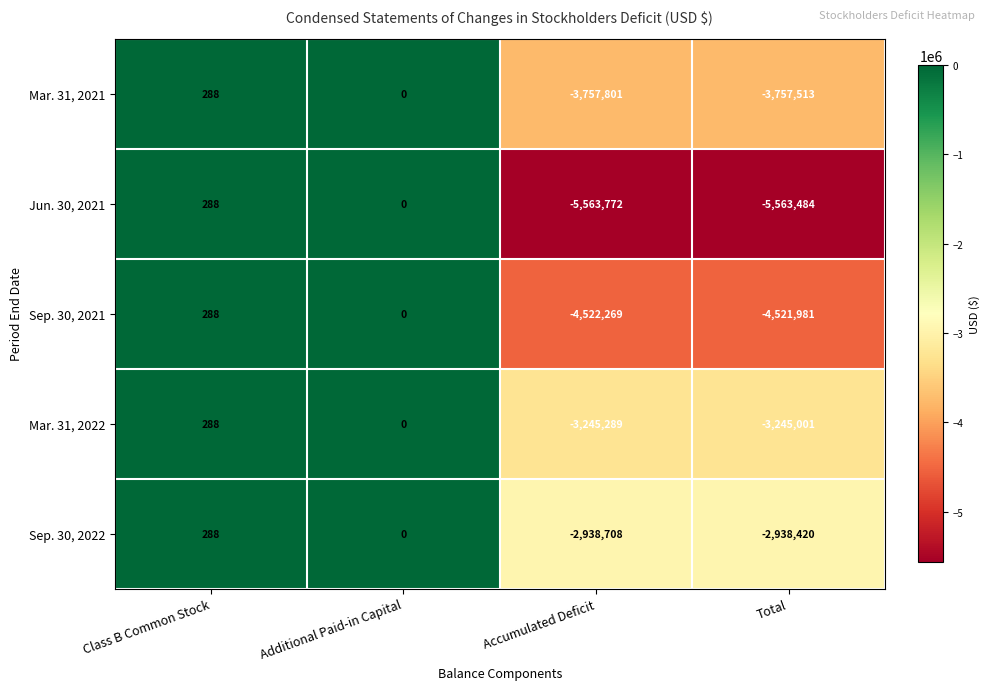

Which series has the largest total across all categories?

Sep. 30, 2022